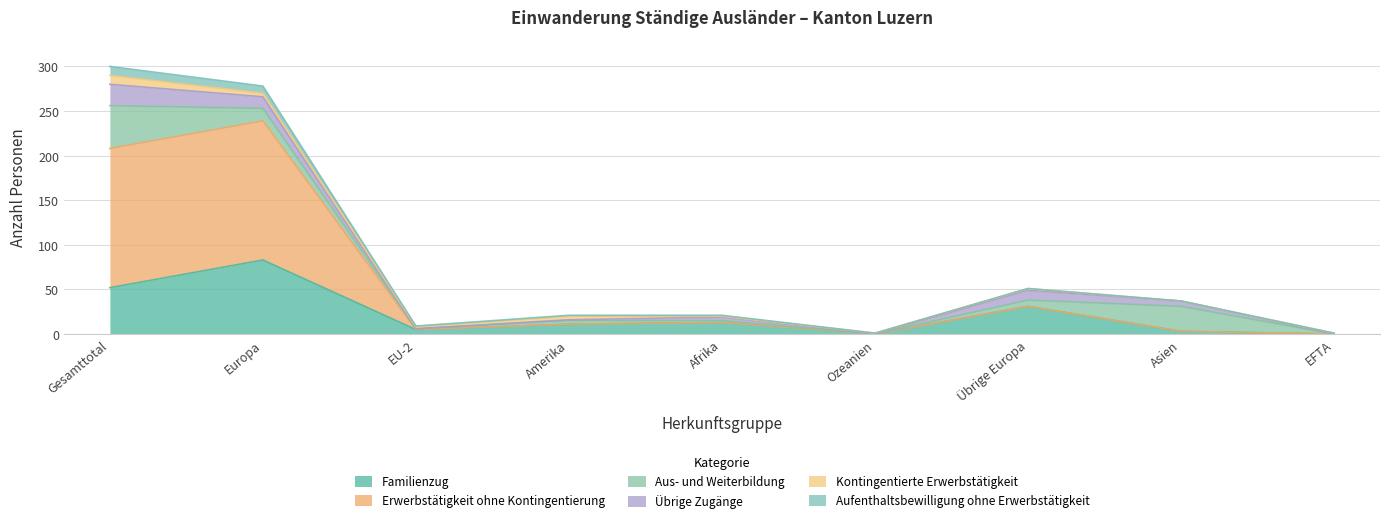

True or false: Erwerbstätigkeit ohne Kontingentierung and Übrige Zugänge cross at least once.

False